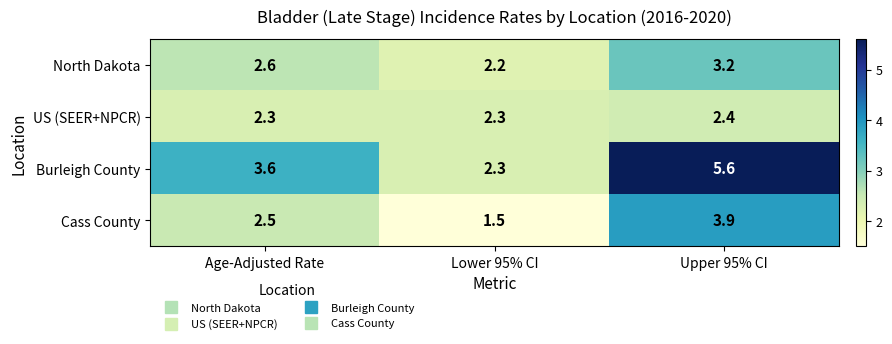

Which category has the highest value in the Burleigh County series?

Upper 95% CI